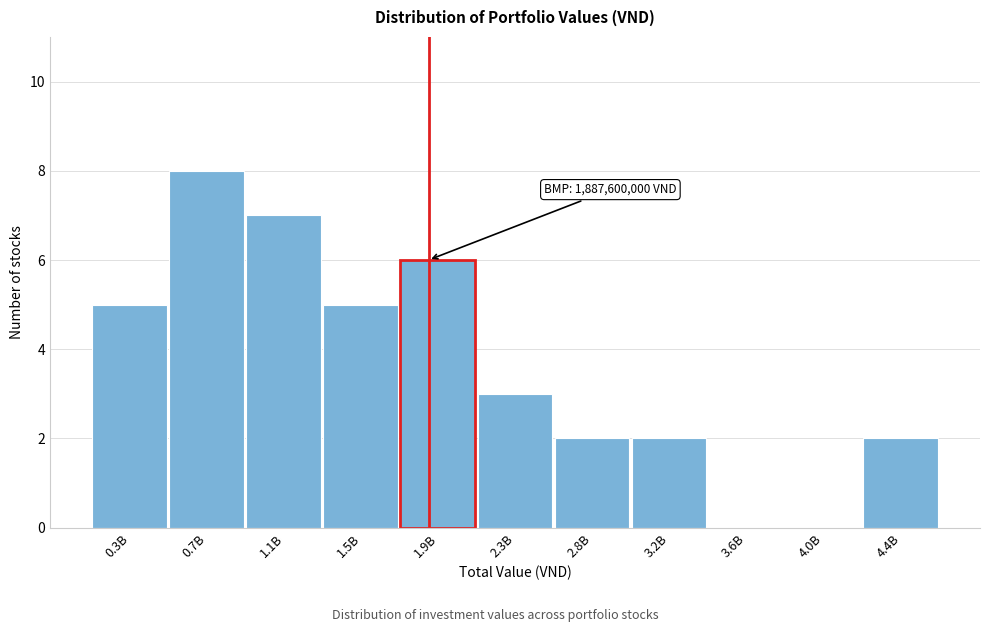

Reading left to right, what are all the values shown in this chart?

0.3B=5	0.7B=8	1.1B=7	1.5B=5	1.9B=6	2.3B=3	2.8B=2	3.2B=2	3.6B=0	4.0B=0	4.4B=2